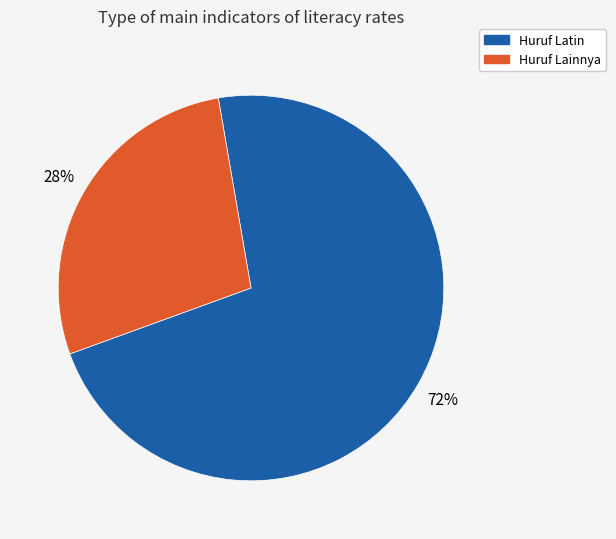

To the nearest percent, what percentage of the pie is Huruf Latin?

72%